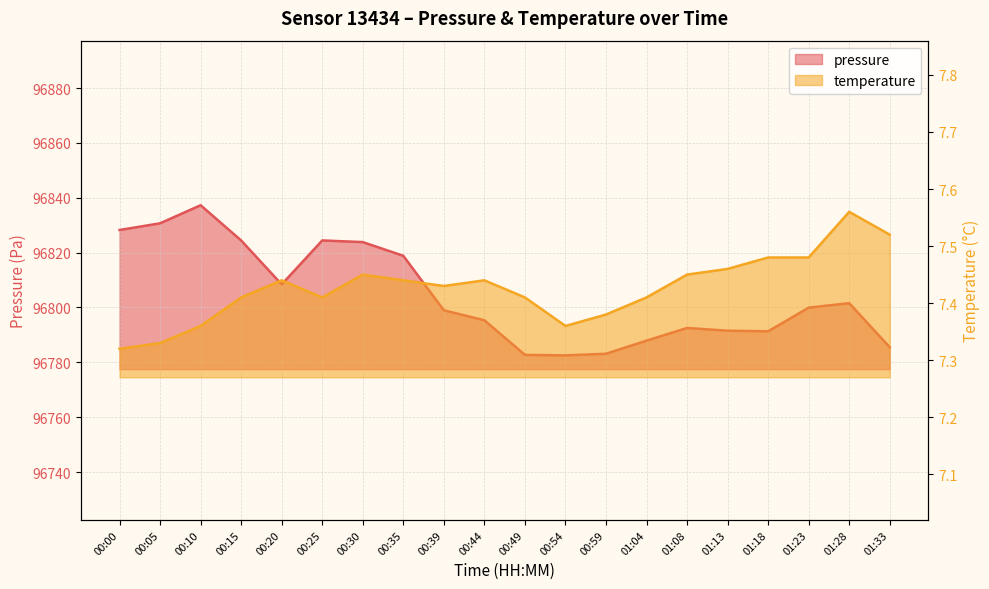

Is the value of temperature at 00:35 greater than the value of pressure at 00:10?

No